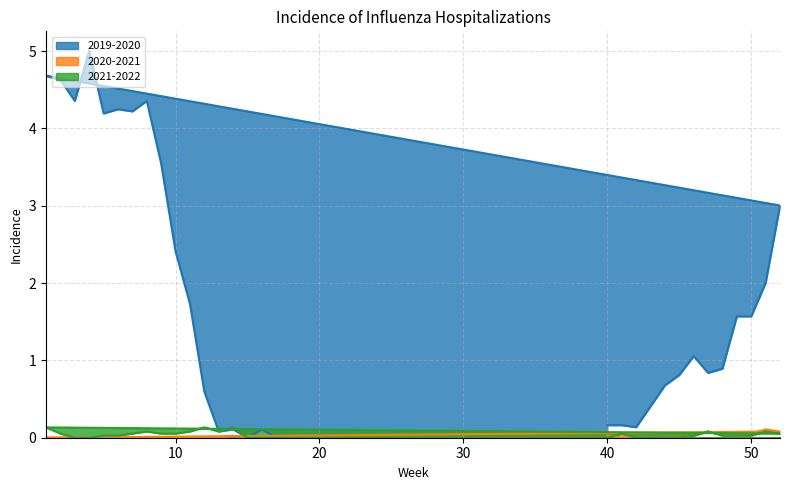

What is the highest value of the 2019-2020 series?

5.0